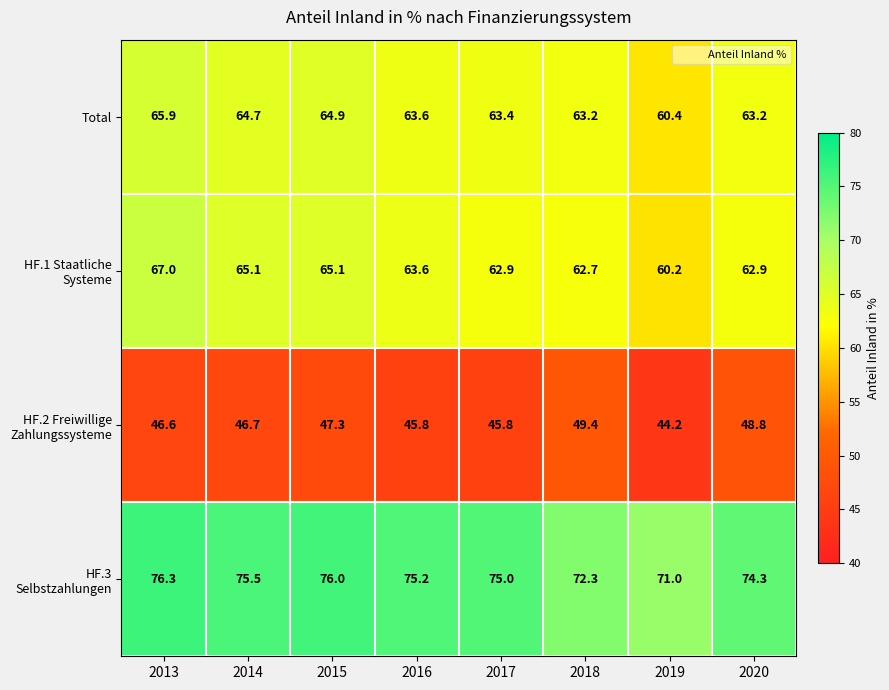

The value of HF.3 Selbstzahlungen at 2013 is 76.3. True or false?

True